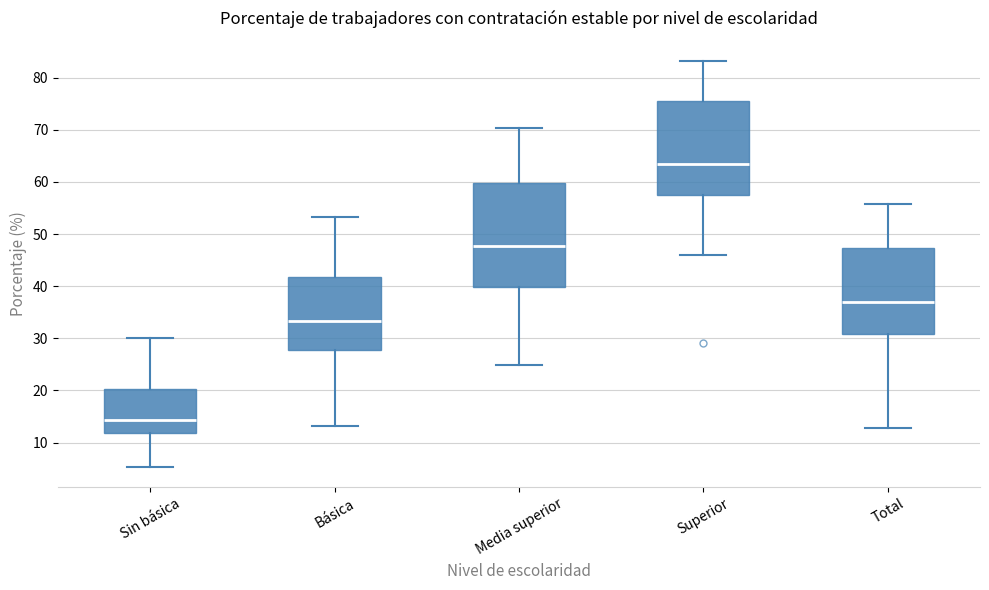

Where is the upper edge of the box for Básica on the y-axis? The values are not printed on the chart, so give them approximately, as read against the axis.

42